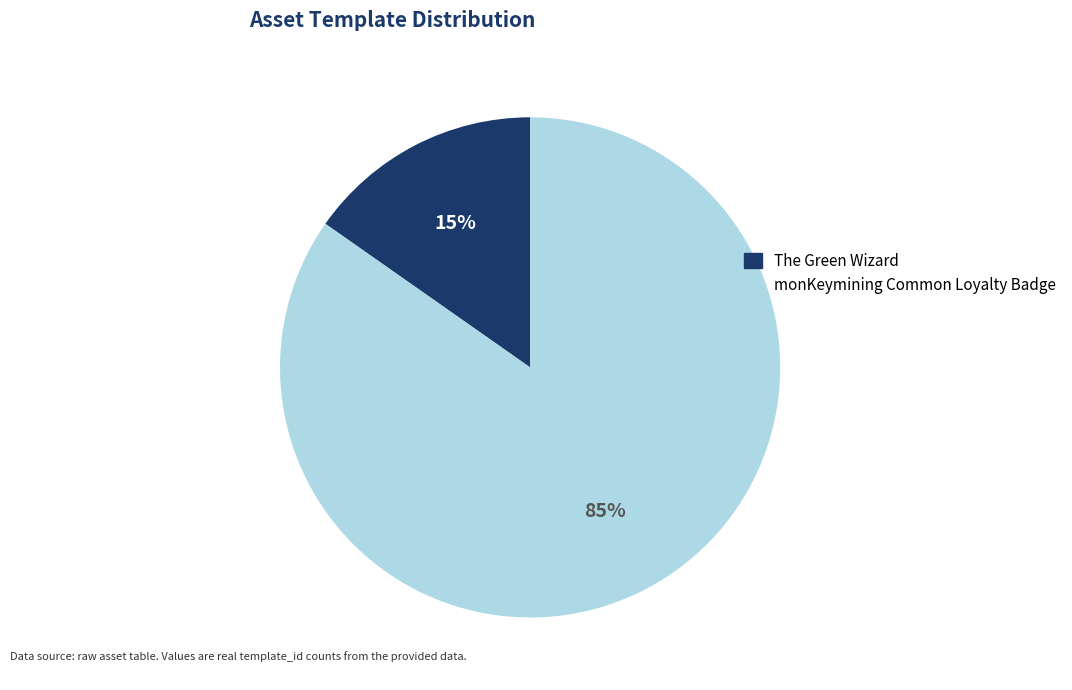

Approximately how many times larger is the value at The Green Wizard compared to monKeymining Common Loyalty Badge?

0.2